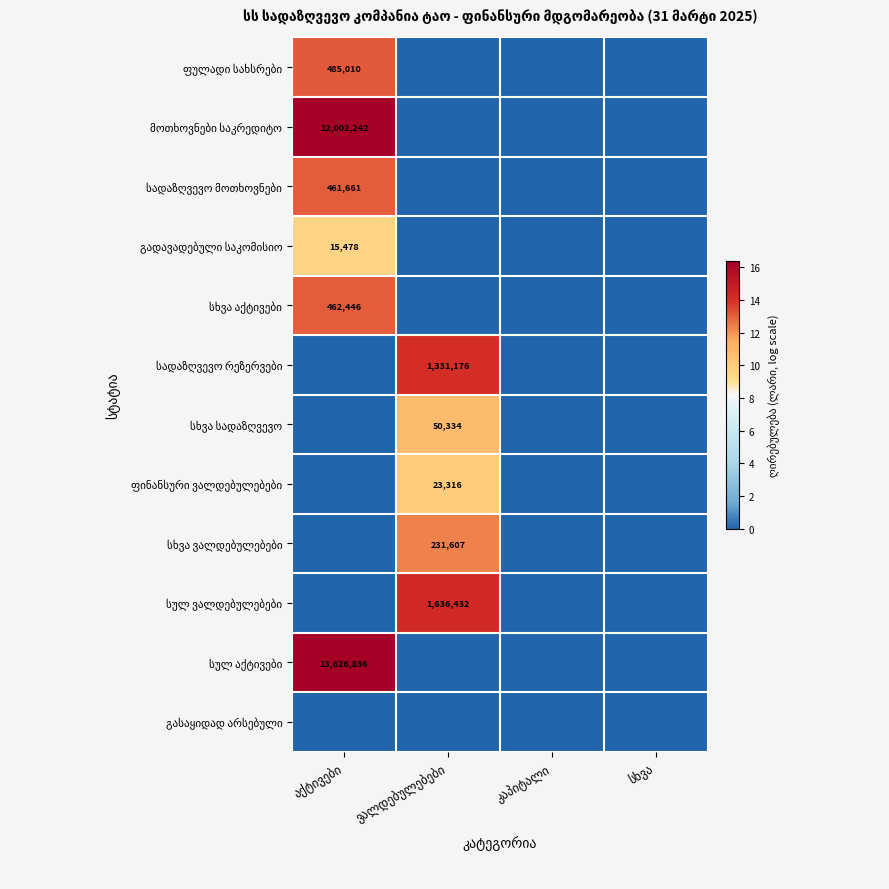

Which category has the lowest value across all series?

ვალდებულებები